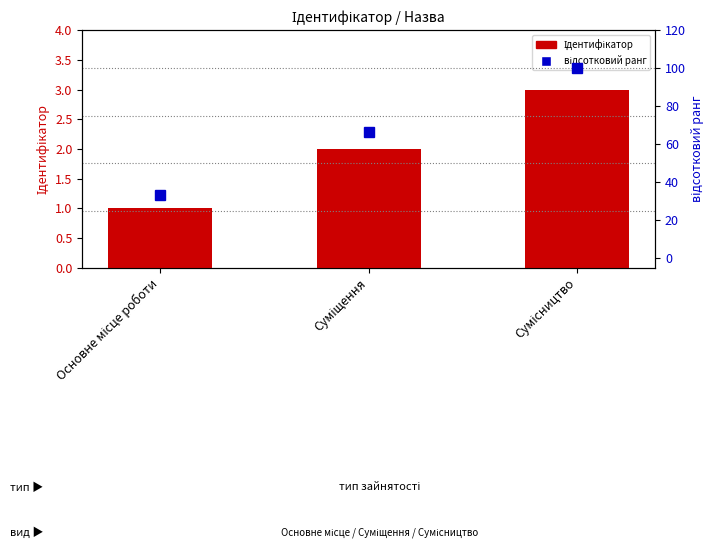

The value of Ідентифікатор at Основне місце роботи is 1.0. True or false?

True